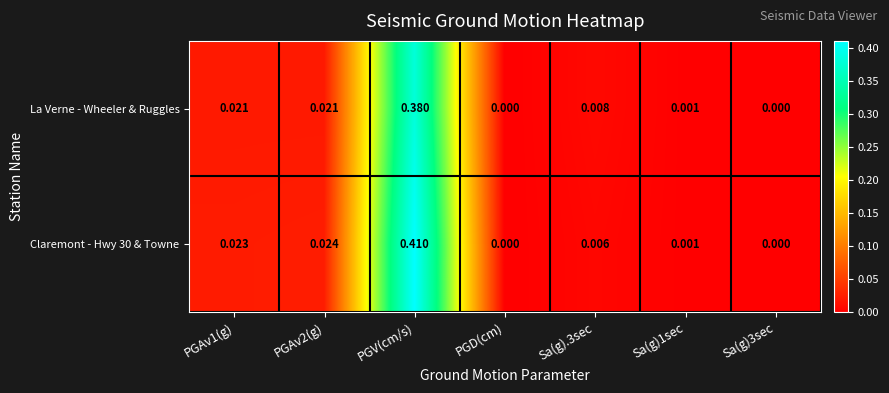

At which label does Claremont - Hwy 30 & Towne reach its peak?

PGV(cm/s)